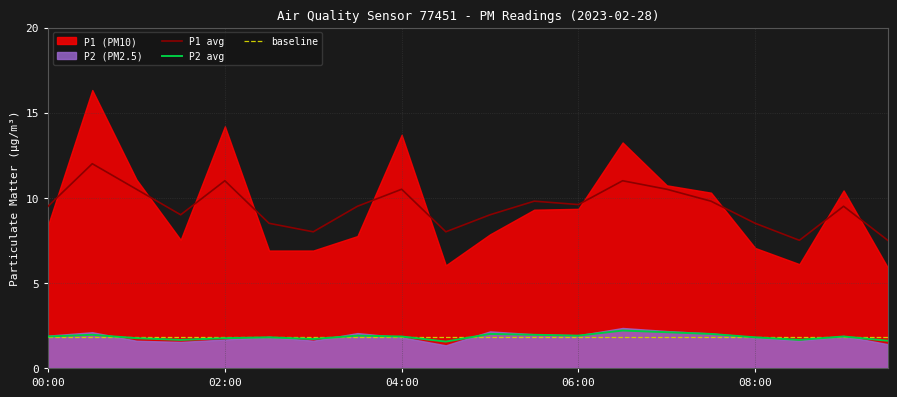

The value of baseline at 08:00 is 1.8. True or false?

True